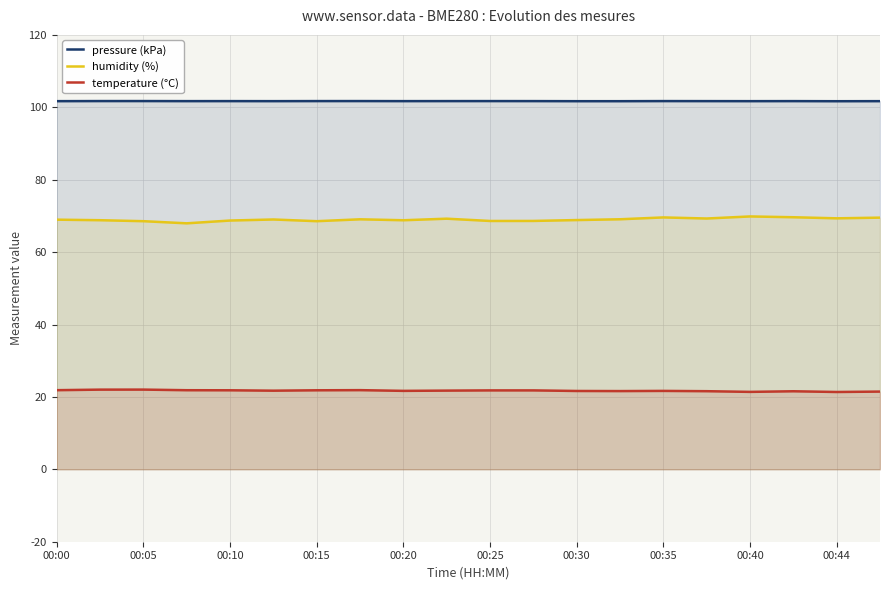

What position from the right is 00:00?

20